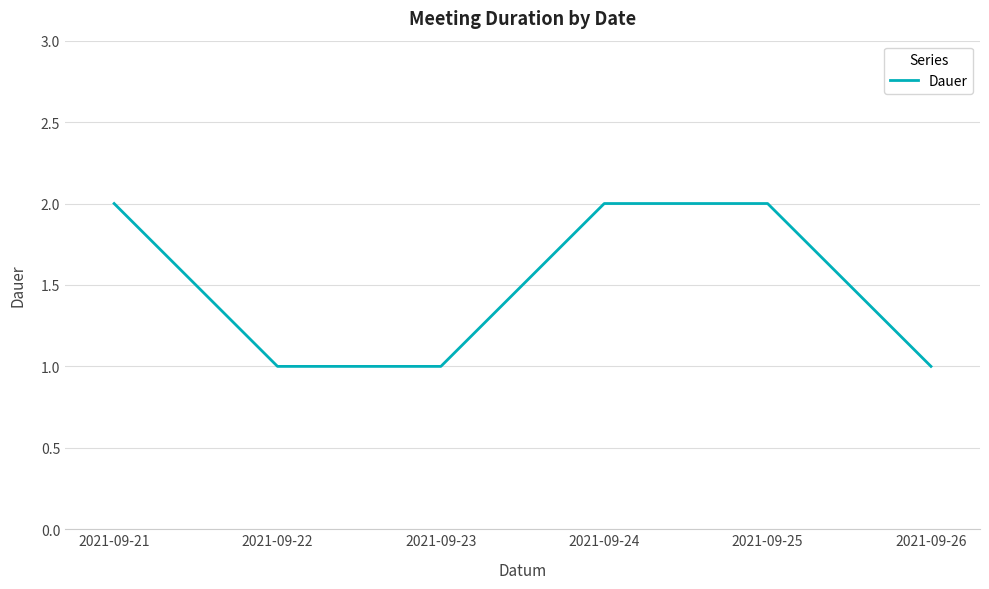

Count the values in the range 1 to 2.

6